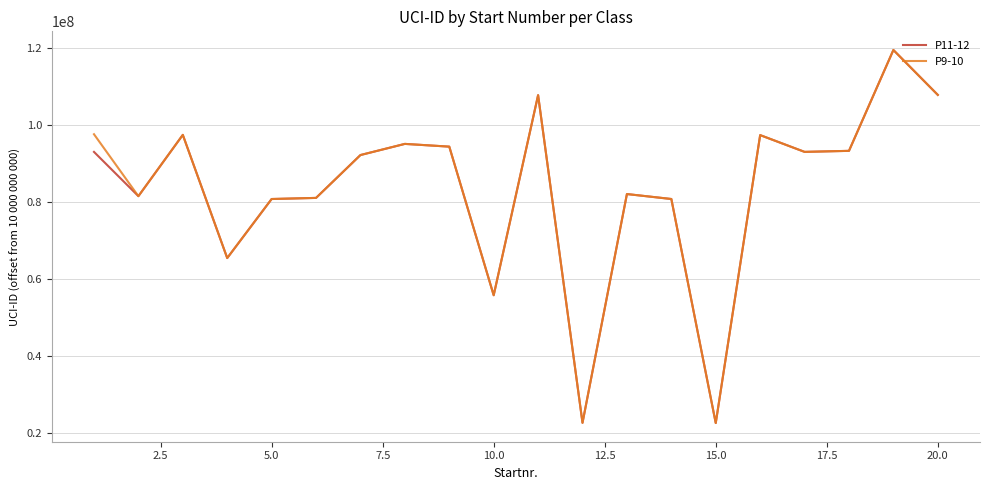

What is the minimum value for P9-10?

22505192